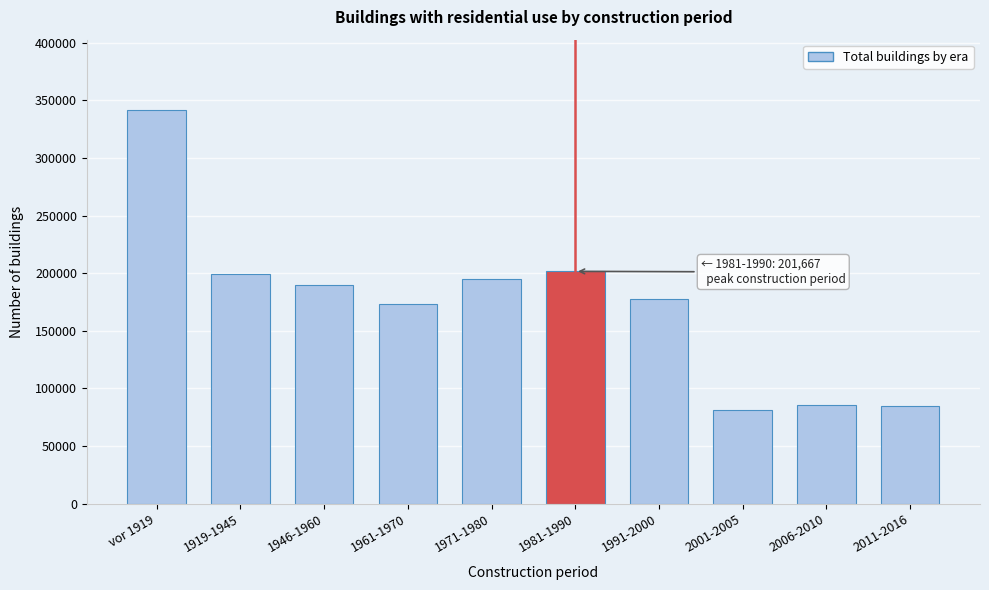

What is the difference between the maximum and minimum values?

260350